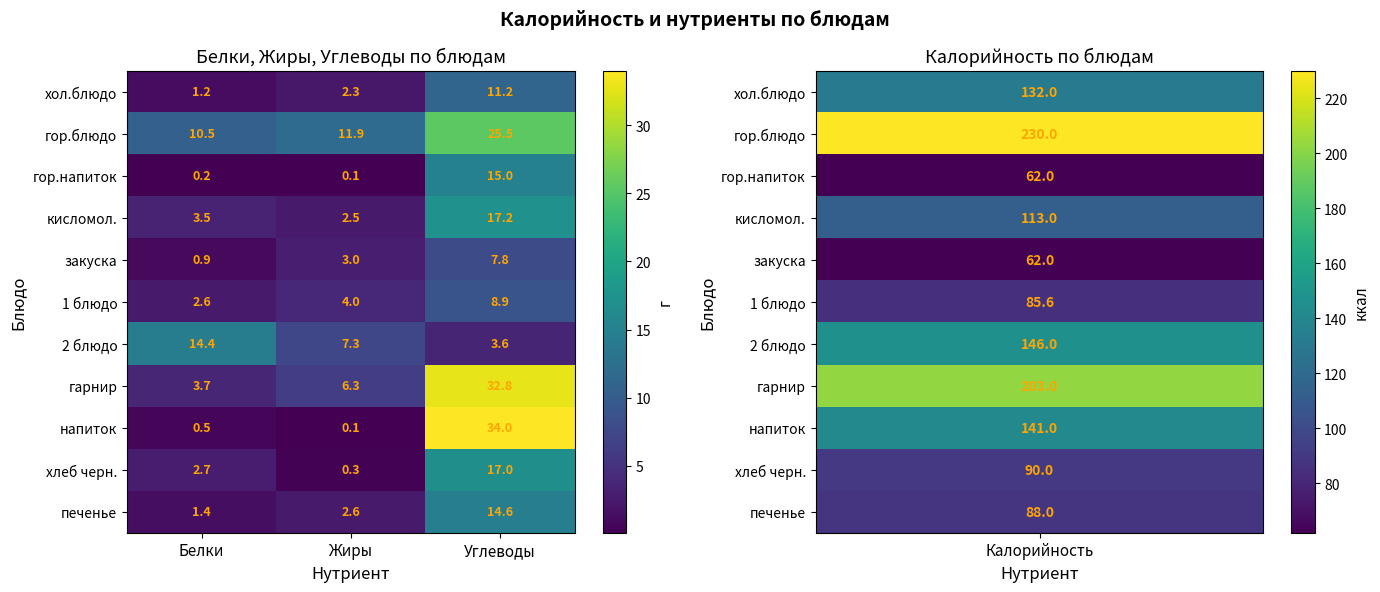

The value of гор.блюдо at Углеводы is 25.5. True or false?

True